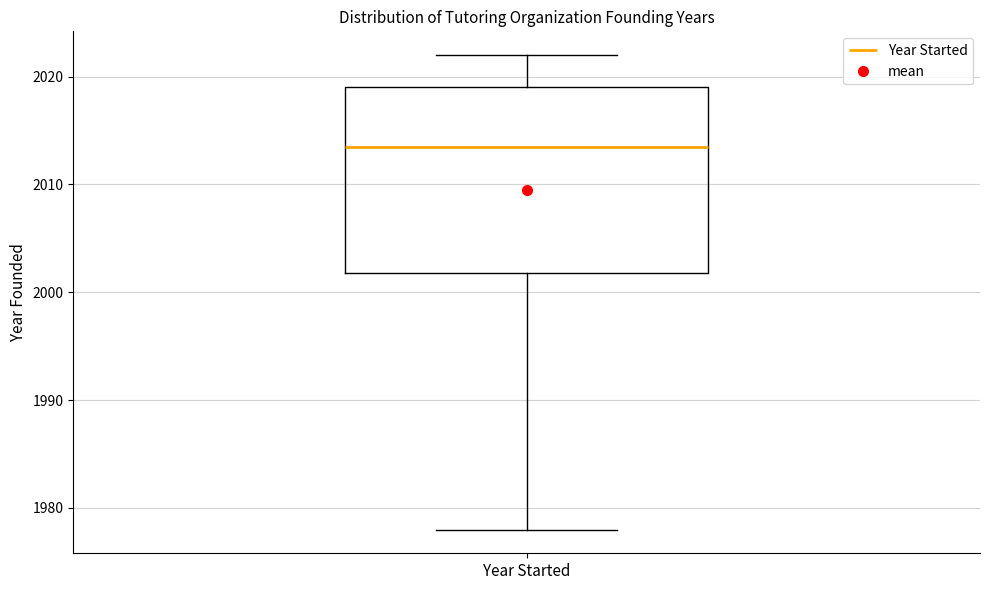

Where is the lower edge of the box for Year Started on the y-axis? The values are not printed on the chart, so give them approximately, as read against the axis.

2002